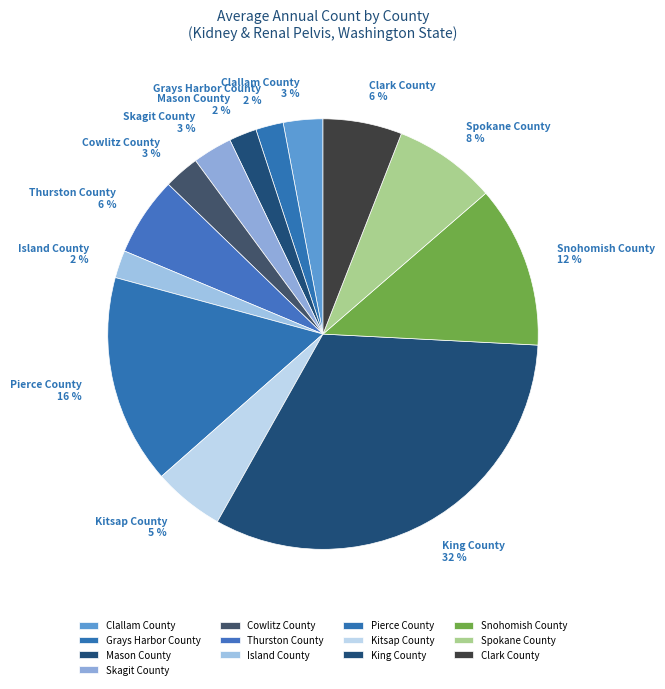

The King County slice represents 32% of the pie. True or false?

True